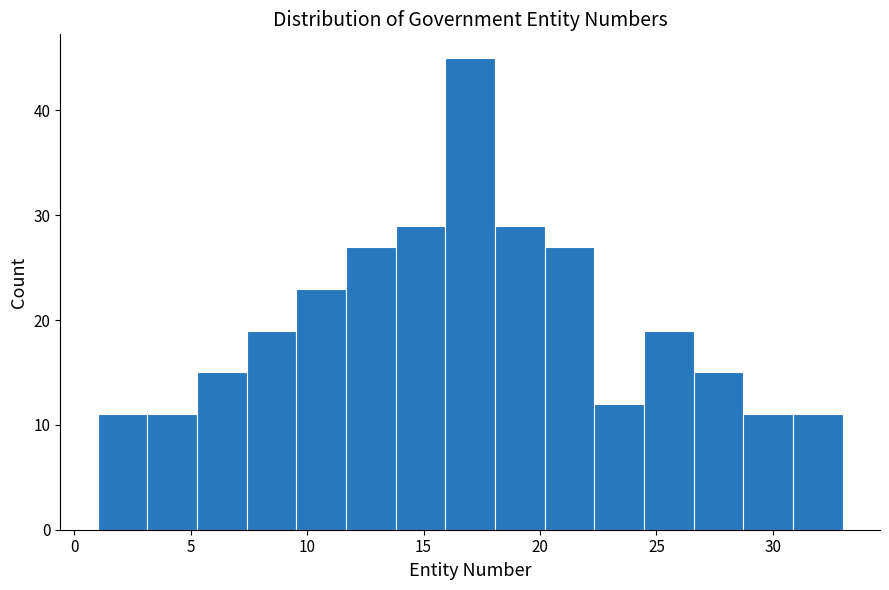

What is the height of the bar covering 28.5 to 31.0 on the x-axis? Neither the bar edges nor the heights are printed on the chart, so give them approximately, as read against the axes.

11